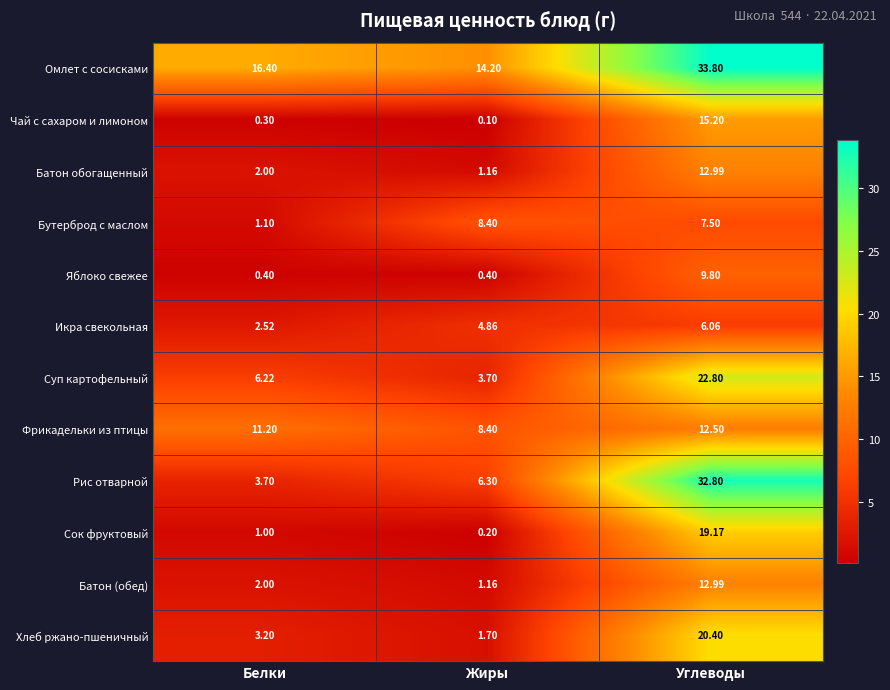

At which label does Фрикадельки из птицы first exceed 11?

Белки